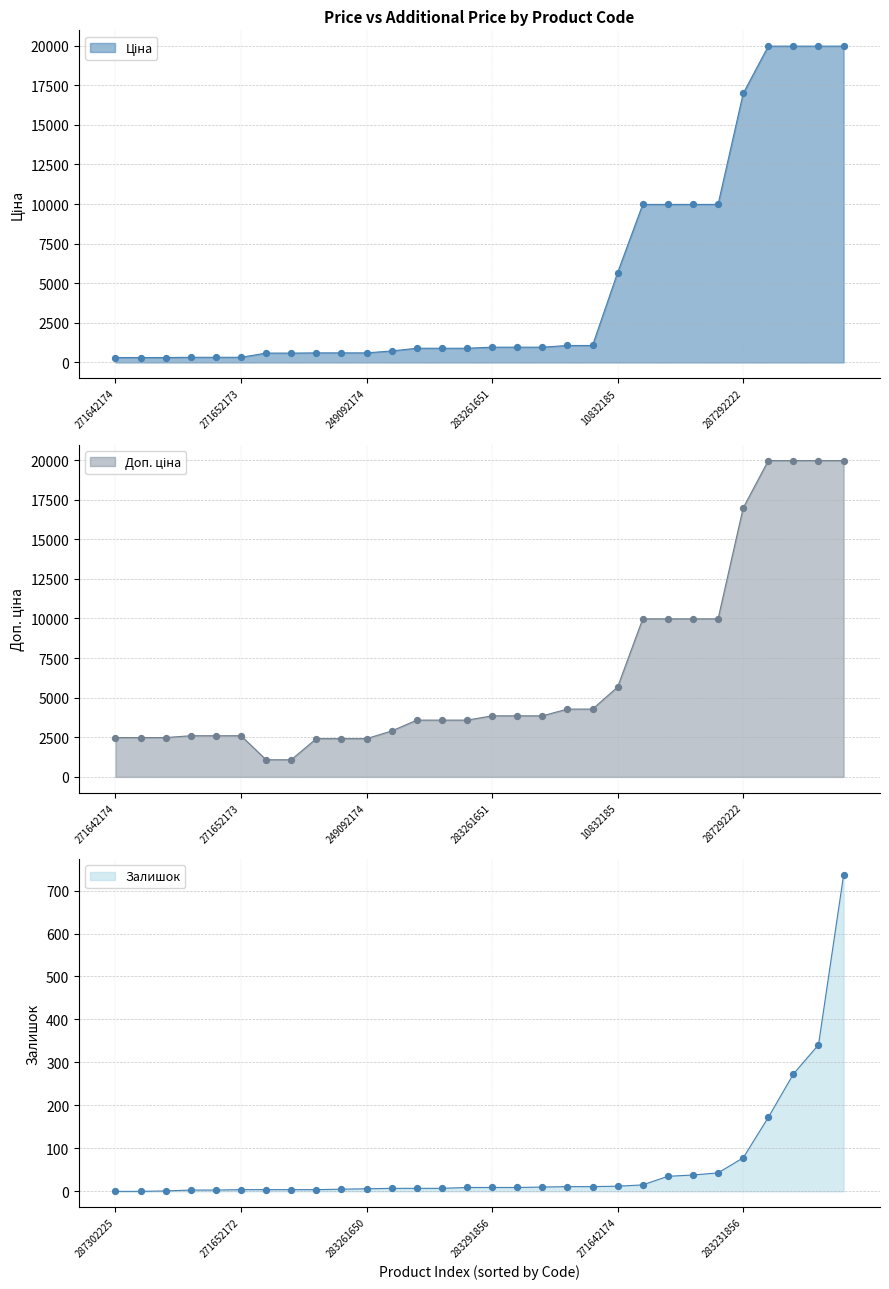

Which series has the widest spread of Y values?

Ціна